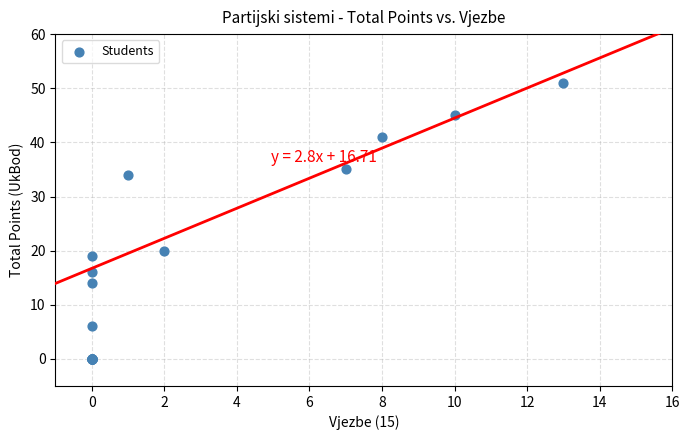

What Y value in the scatter plot is closest to 25?

20